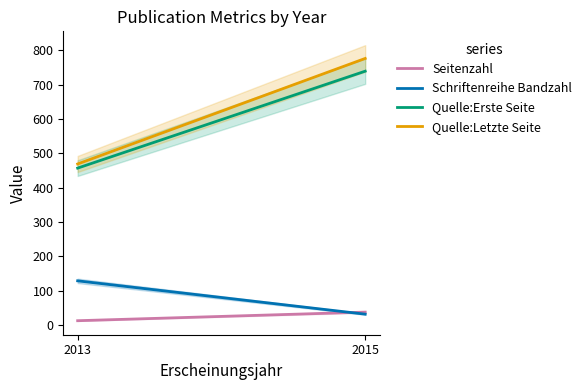

Rank the categories by Quelle:Letzte Seite value from highest to lowest.

2015, 2013